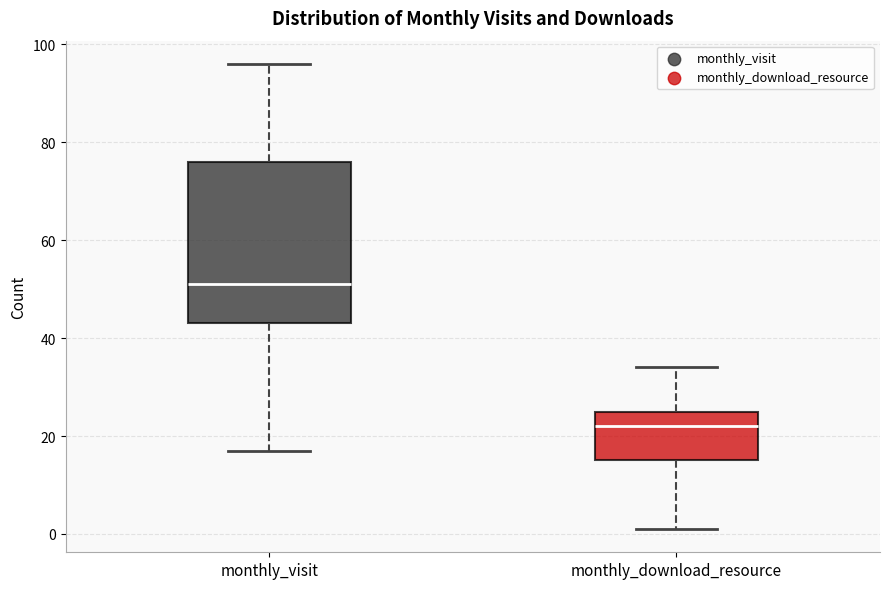

Reading left to right, transcribe this box plot: for each box, give where its median line is, the range the box spans, and where its two whiskers end, as read against the y-axis. The values are not printed on the chart, so give them approximately, as read against the axis.

monthly_visit: median 52, box 44 to 76, whiskers 18 to 96
monthly_download_resource: median 22, box 16 to 26, whiskers 2 to 34